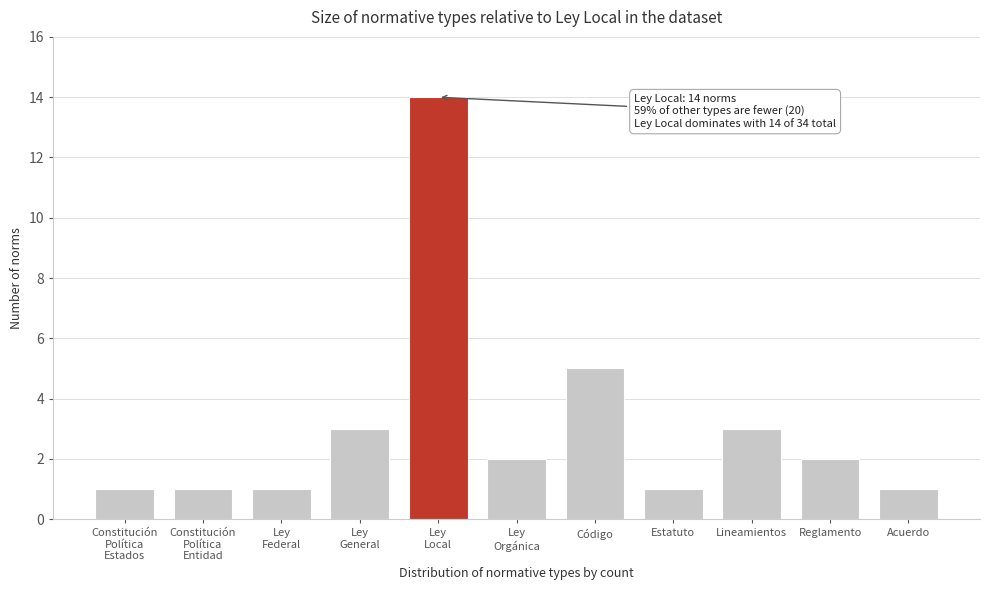

Reading right to left, extract all data points from this chart.

1	2	3	1	5	2	14	3	1	1	1